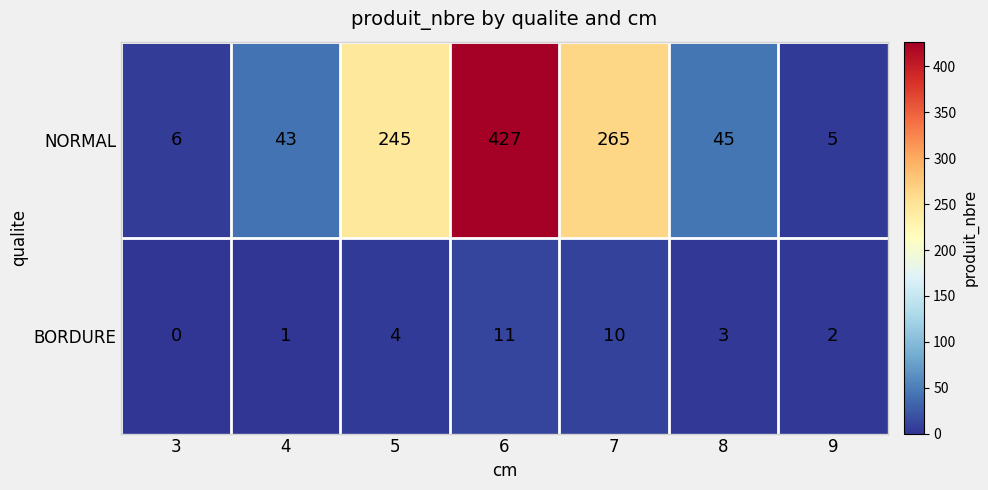

How many data points in BORDURE are less than 3?

3